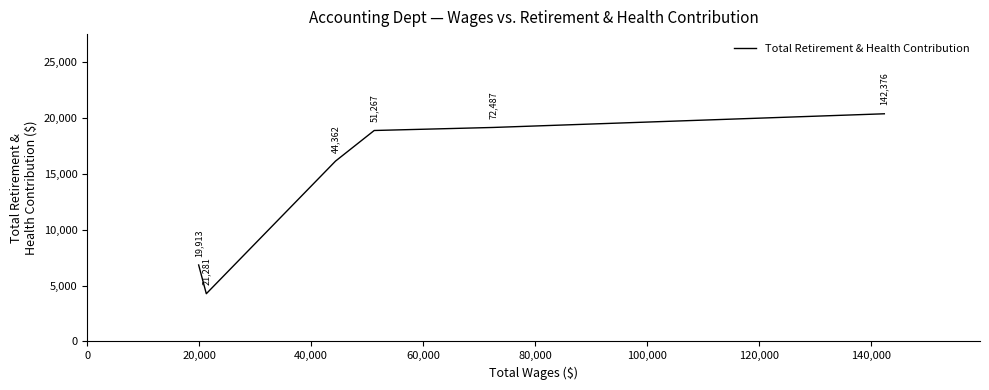

True or false: the data shows 7040 at 40,000.

False